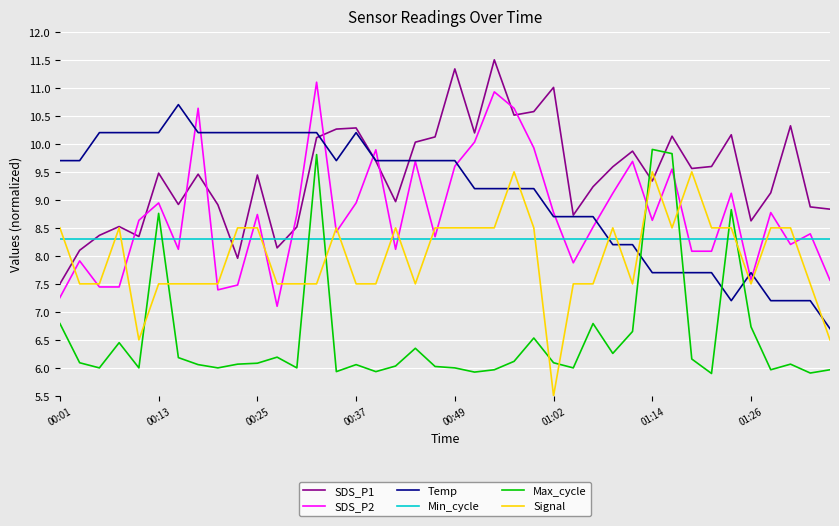

Which series has the largest total across all categories?

SDS_P1